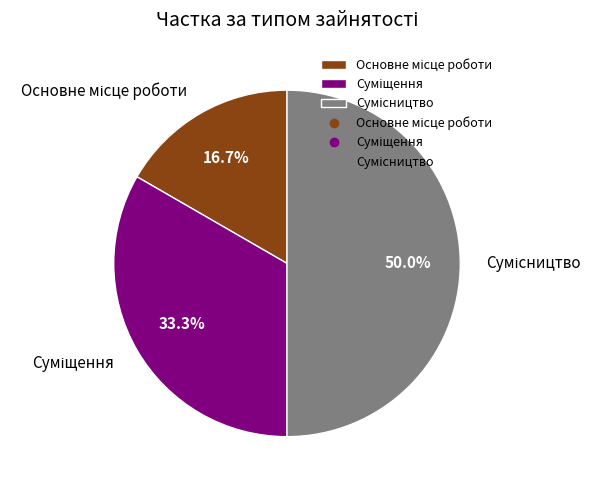

How many segments does this pie chart have?

3